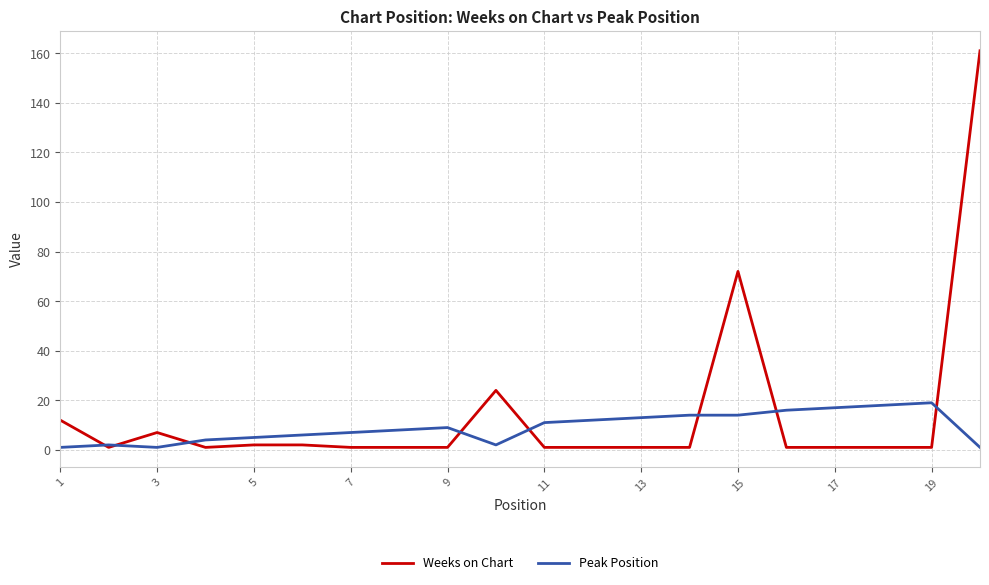

After their last crossing, which series has the higher values: Peak Position or Weeks on Chart?

Weeks on Chart